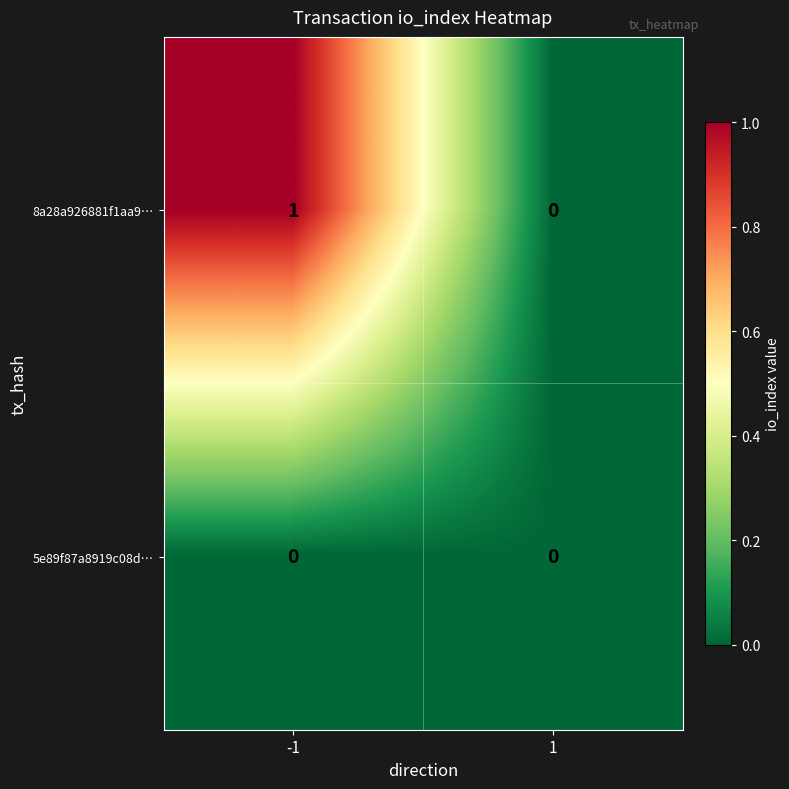

Reading left to right, list all the values displayed in this chart.

8a28a926881f1aa9…: -1=1	1=0
5e89f87a8919c08d…: -1=0	1=0